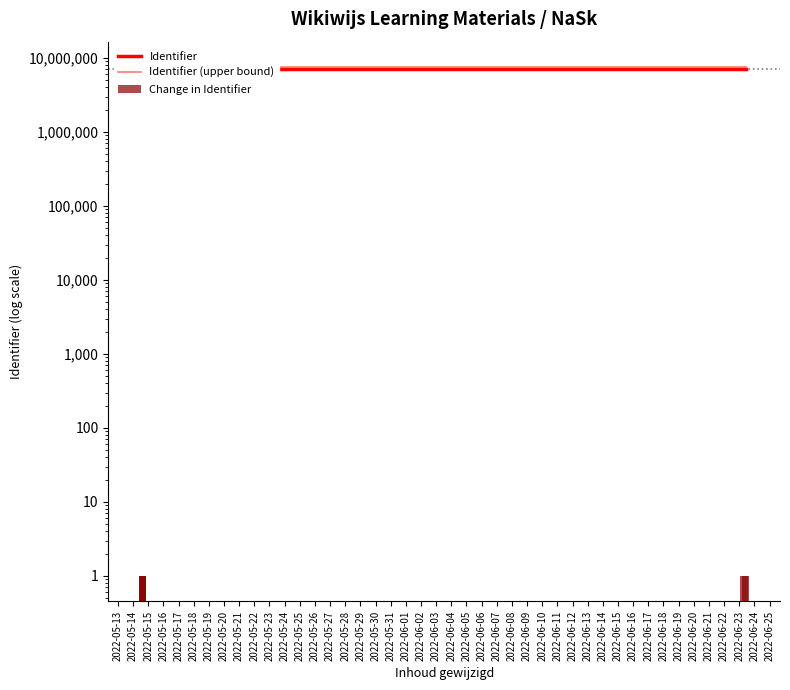

Which series has the largest range (max minus min)?

Identifier (upper bound)